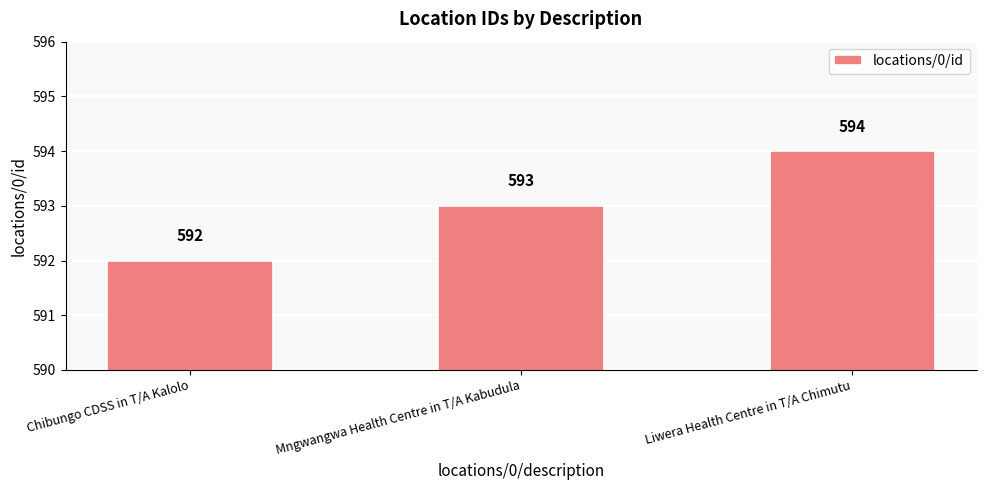

Rank the categories by value from highest to lowest.

Liwera Health Centre in T/A Chimutu, Mngwangwa Health Centre in T/A Kabudula, Chibungo CDSS in T/A Kalolo